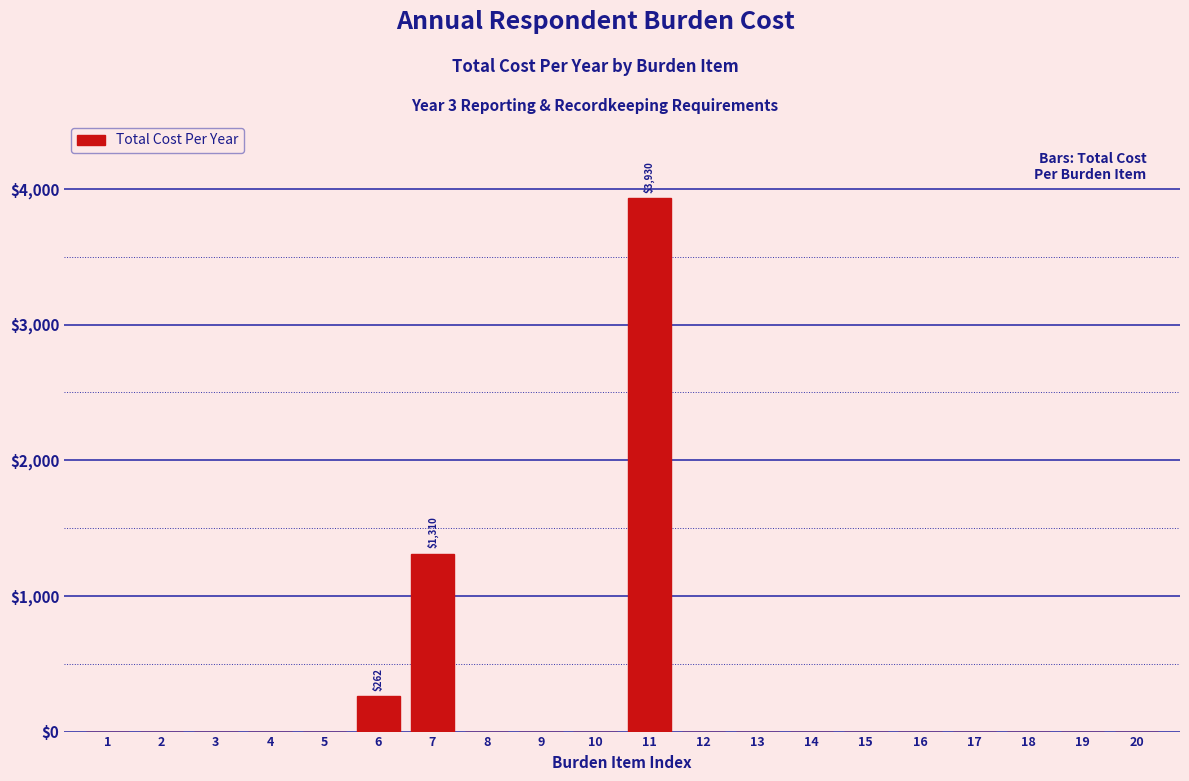

Reading left to right, what are all the values shown in this chart?

1=0.0	2=0.0	3=0.0	4=0.0	5=0.0	6=262.0	7=1309.9	8=0.0	9=0.0	10=0.0	11=3929.8	12=0.0	13=0.0	14=0.0	15=0.0	16=0.0	17=0.0	18=0.0	19=0.0	20=0.0